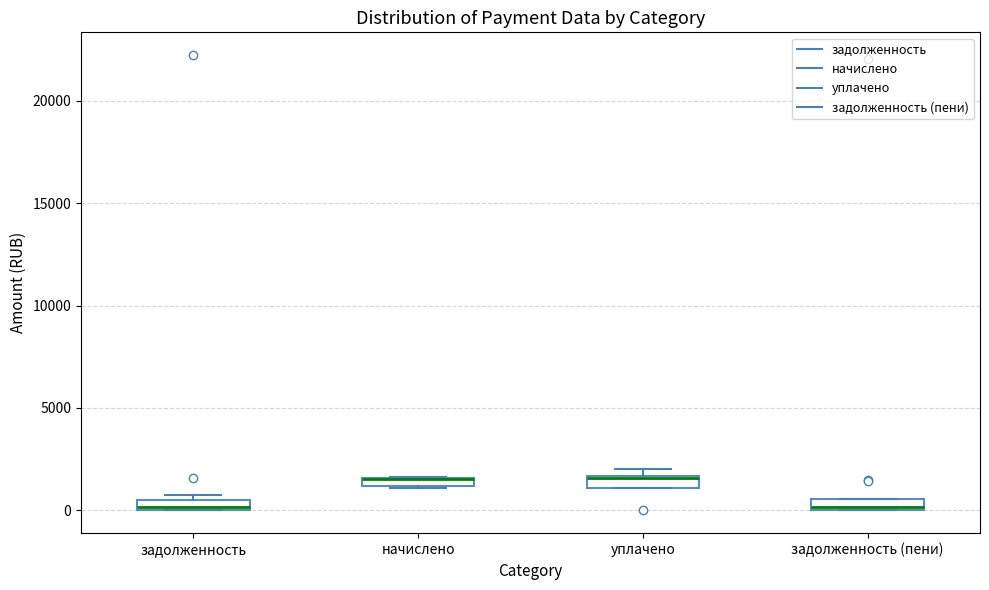

Where is the lower edge of the box for задолженность (пени) on the y-axis? The values are not printed on the chart, so give them approximately, as read against the axis.

0